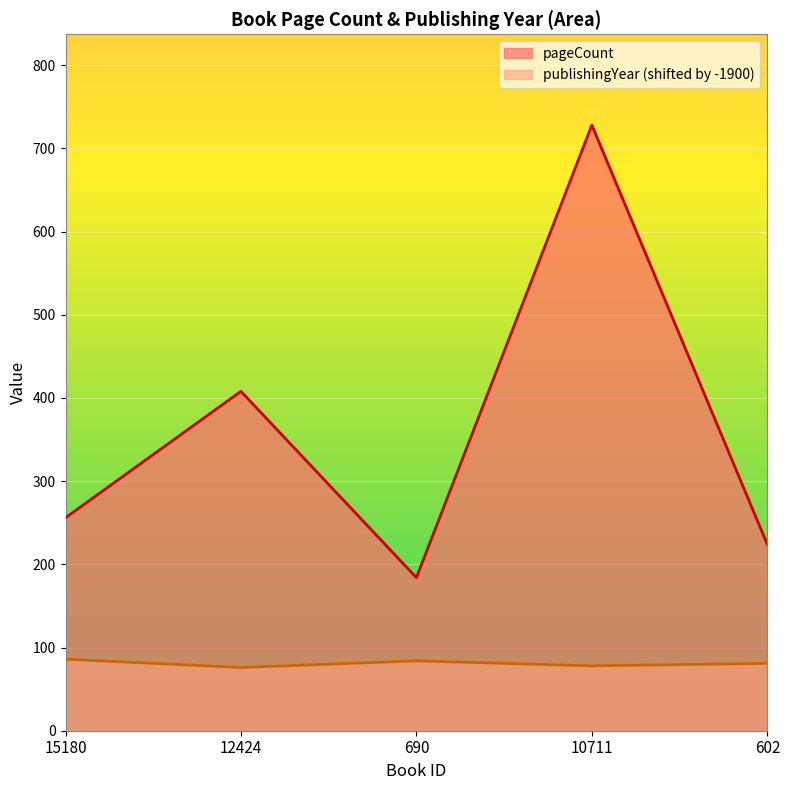

Is it true that pageCount equals 224 at 602?

True